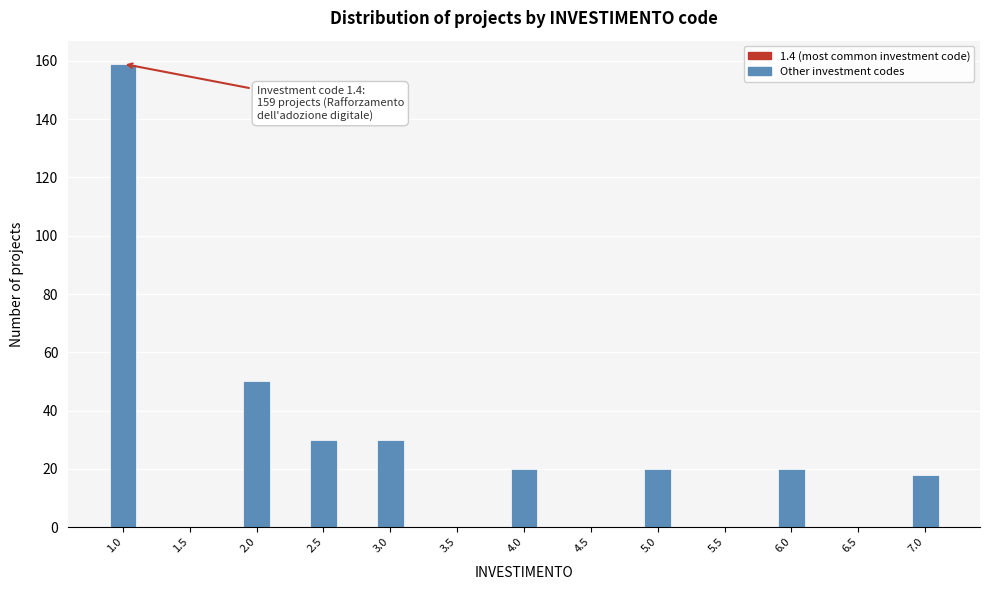

Reading left to right, list all the values displayed in this chart.

1.0=159	1.5=0	2.0=50	2.5=30	3.0=30	3.5=0	4.0=20	4.5=0	5.0=20	5.5=0	6.0=20	6.5=0	7.0=18